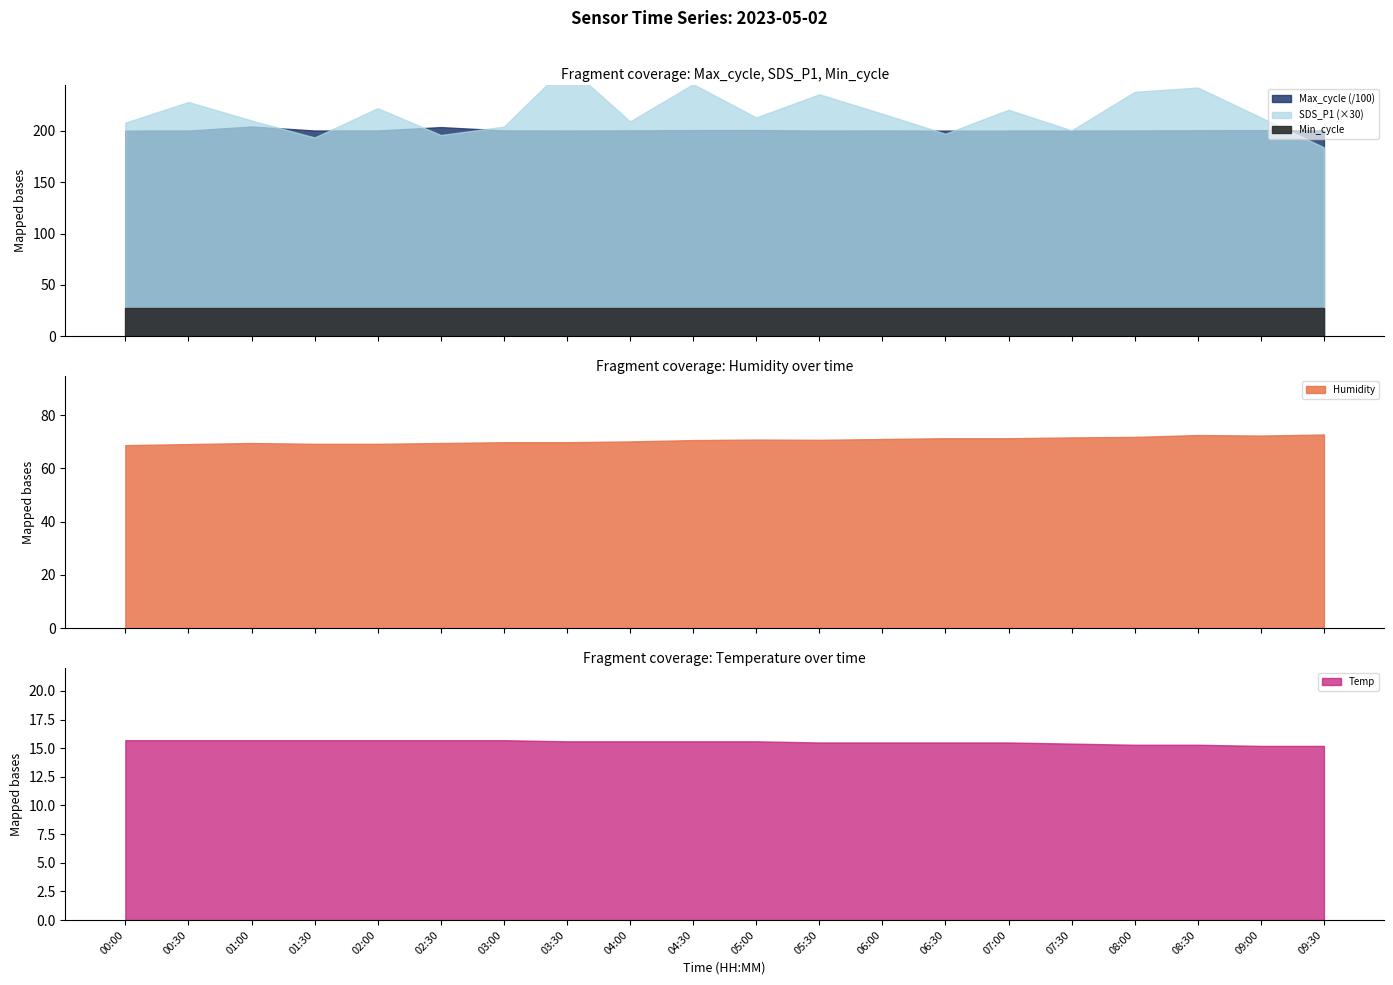

How many lines are shown in the chart?

5